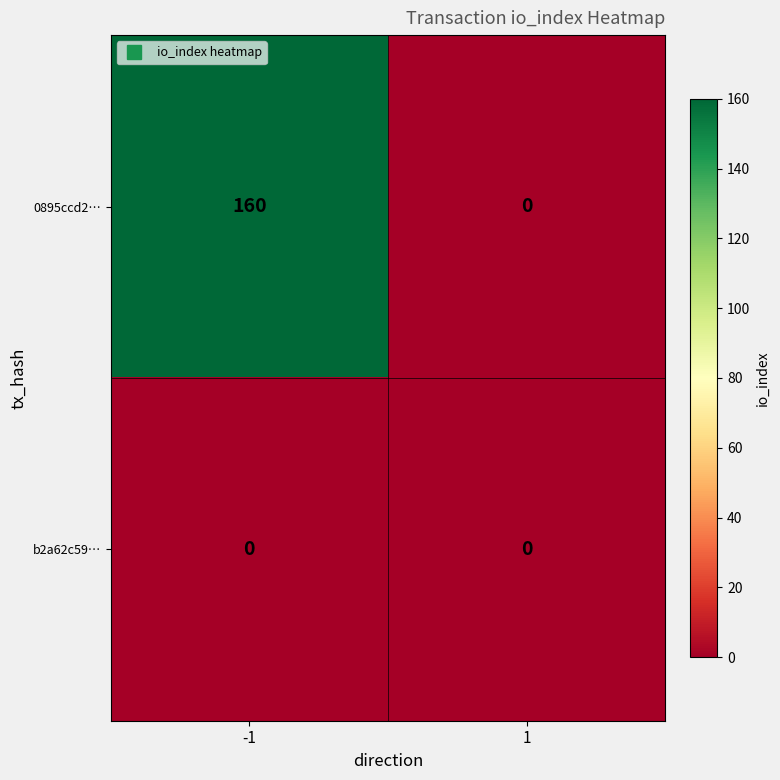

Is it true that 0895ccd2… equals 106 at 1?

False